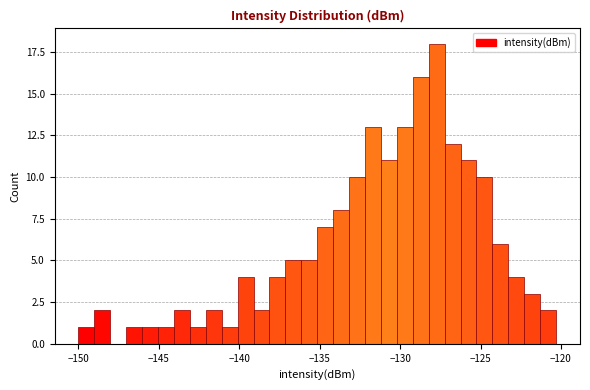

Read against the x-axis, roughly where is the centre of the tallest bar?

-127.5